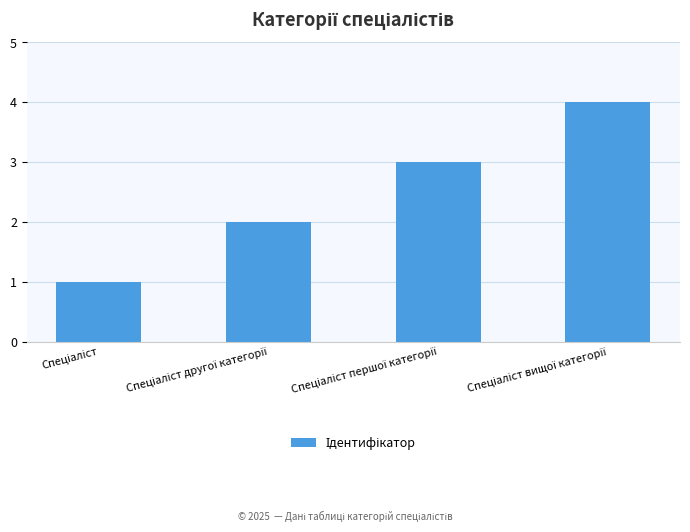

What is the difference between the maximum and minimum values?

3